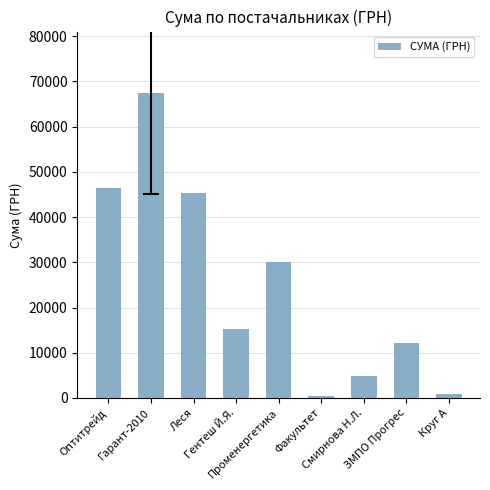

What is the greatest value displayed?

67499.4